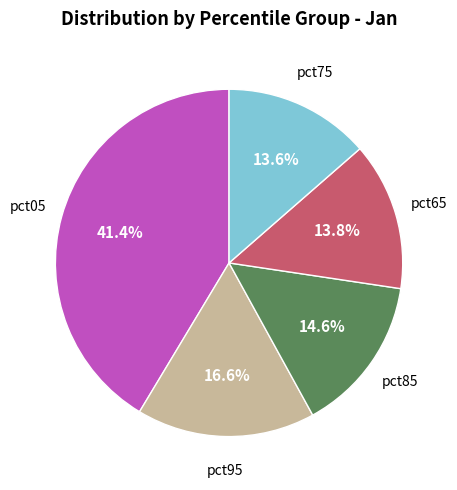

Is there a majority slice in this chart?

No